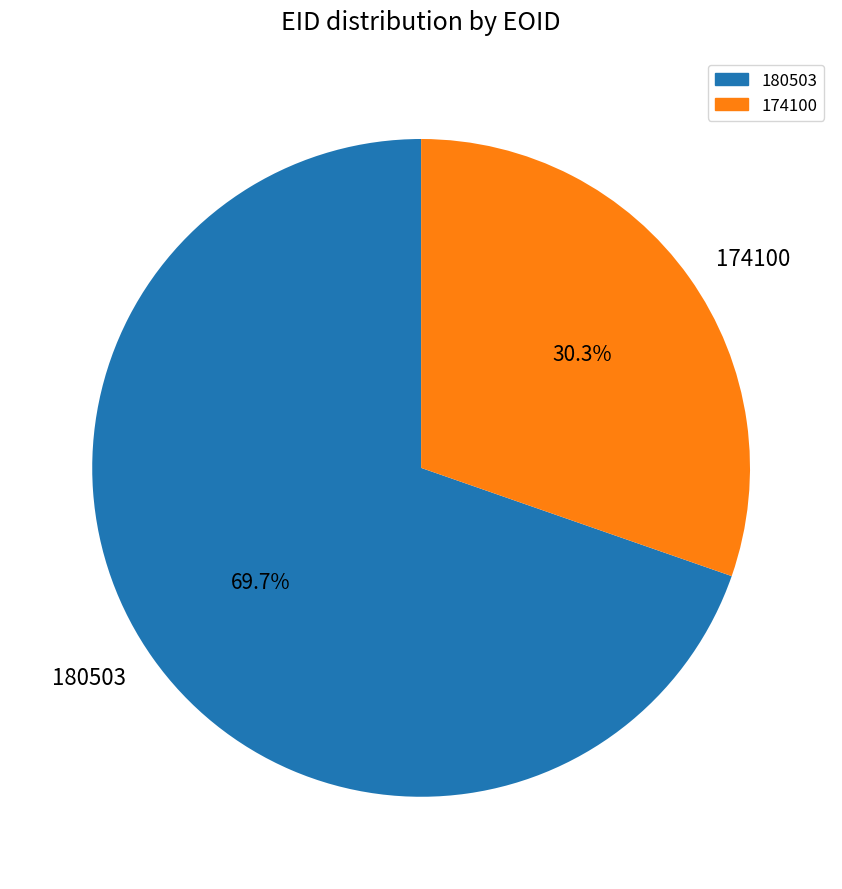

Which slice is the largest?

180503